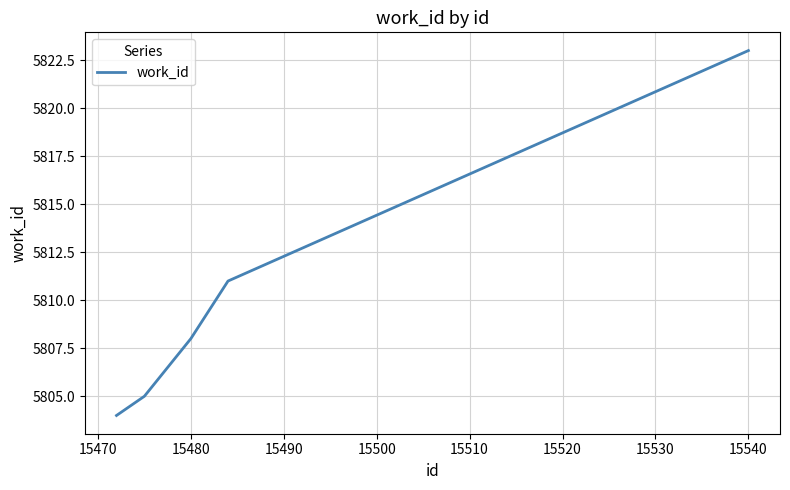

What is the smallest value displayed?

5804